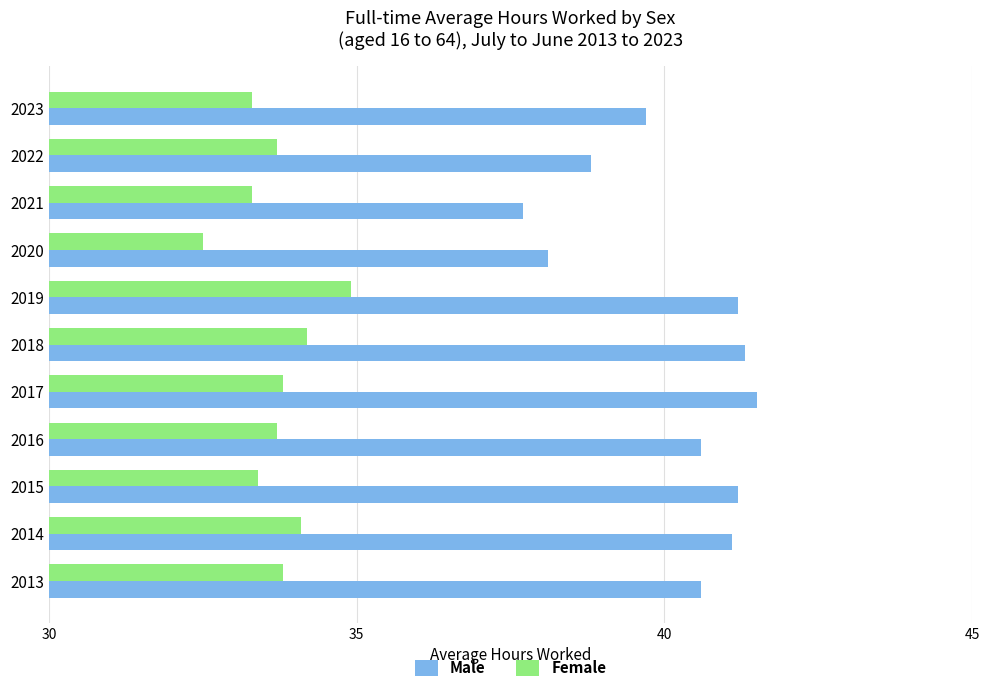

Which series has the widest spread of values?

Male